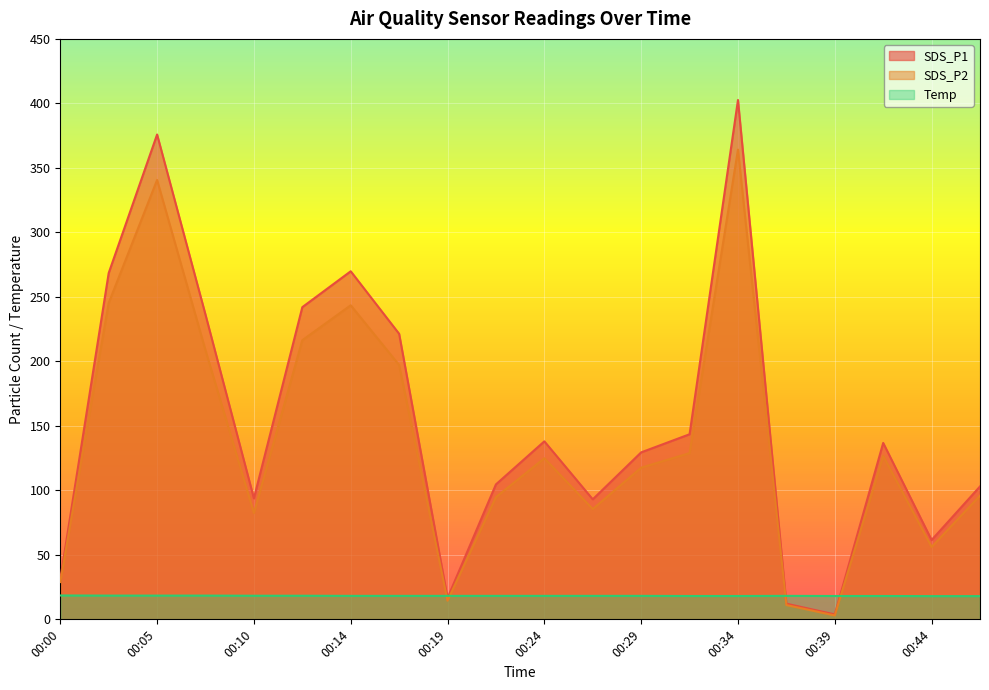

Which category has the highest value in the Temp series?

00:00